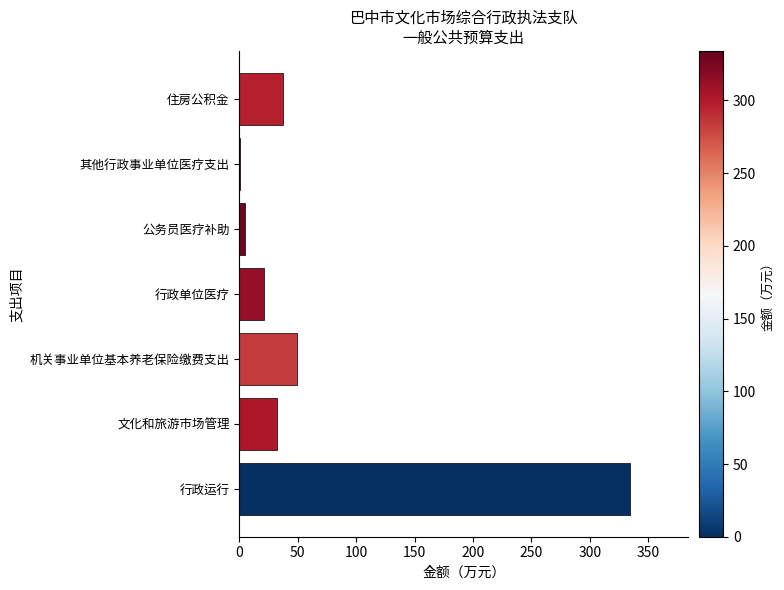

The chart shows a value of 334.1 at 行政运行. True or false?

True